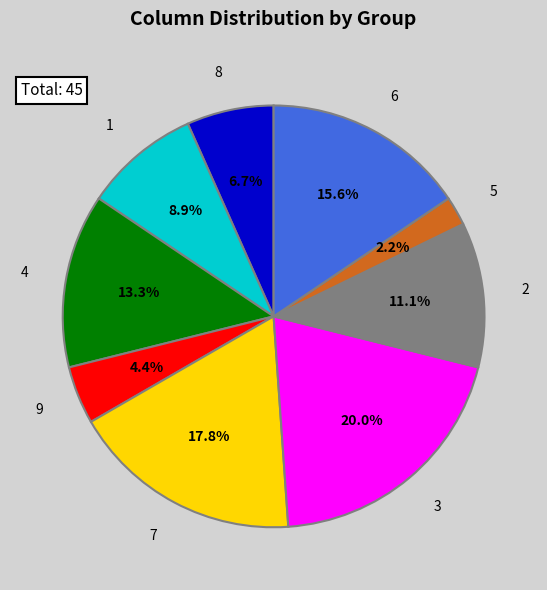

Between 7 and 8, which is larger?

7